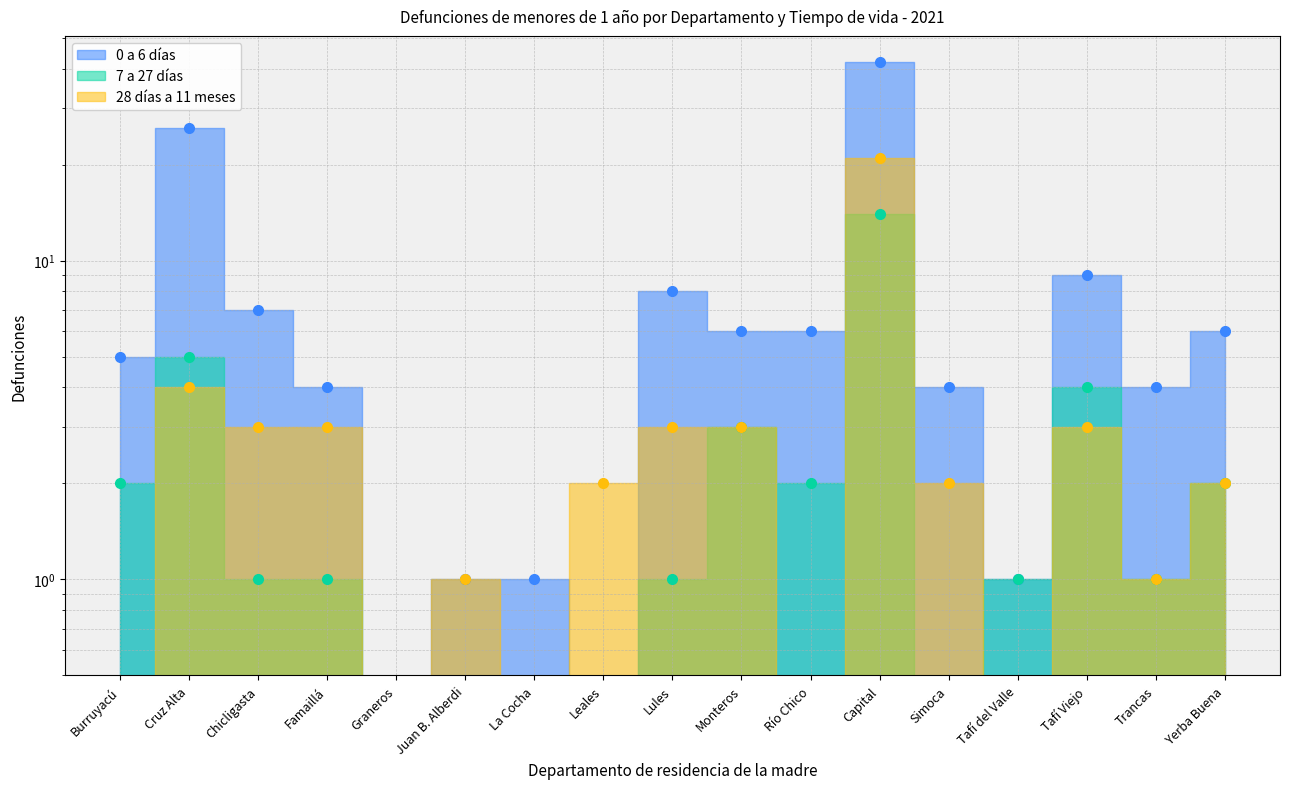

Between Leales and Tafí del Valle, which series saw the biggest shift?

28 días a 11 meses